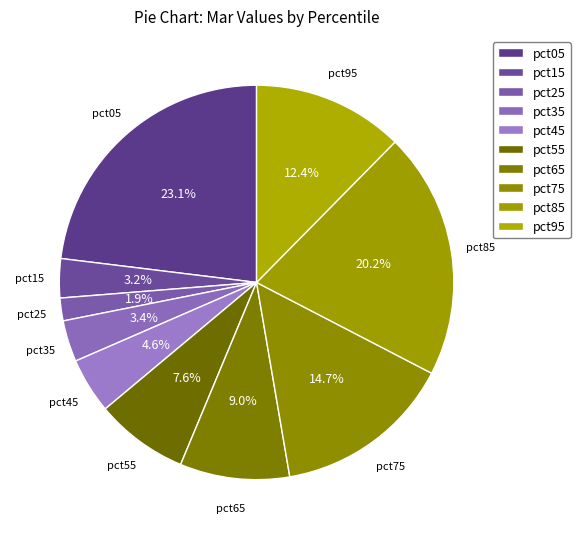

The pct25 slice represents 1% of the pie. True or false?

False